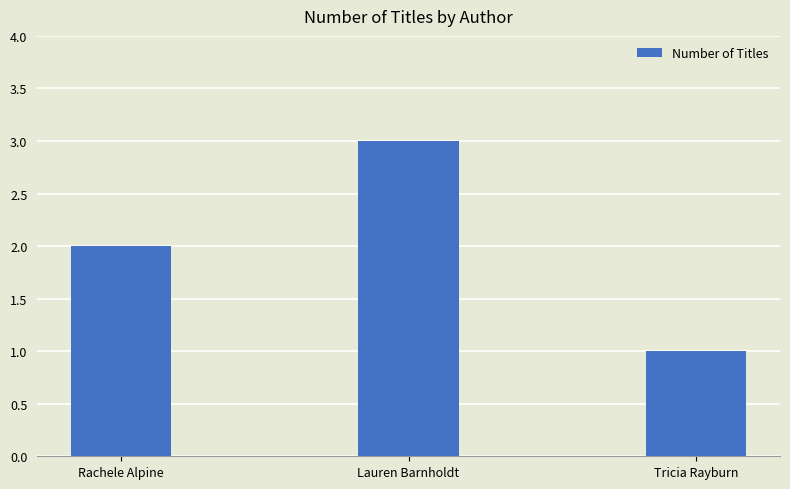

How many bars are there in total?

3